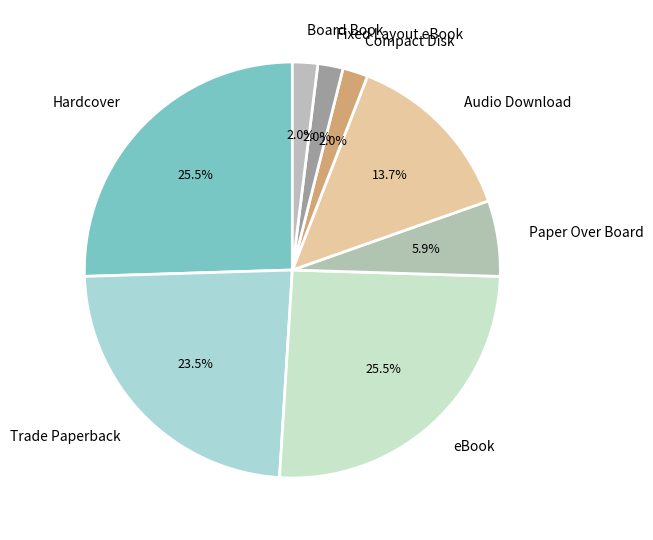

Between Hardcover and Board Book, which is larger?

Hardcover